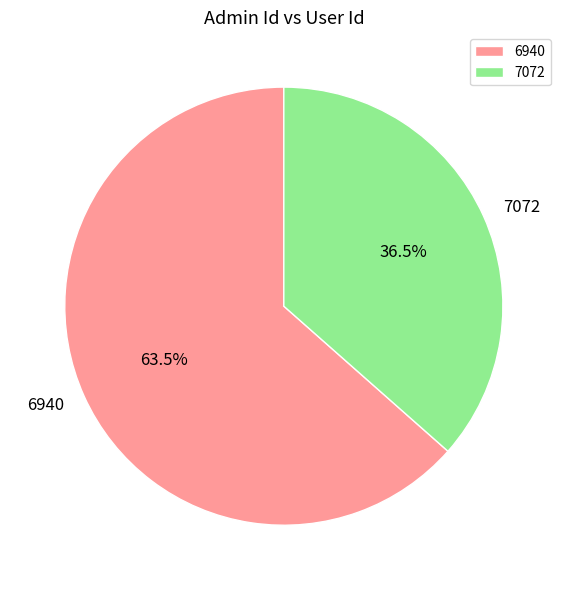

How much of the chart is everything except 6940?

36.5%